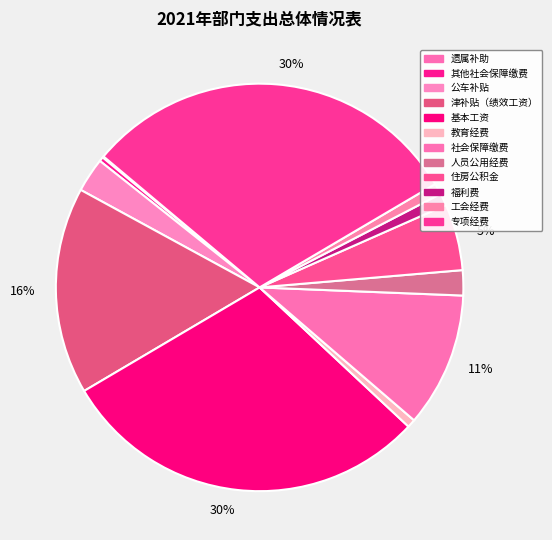

To the nearest percent, what is the difference between the largest and smallest slice percentages?

30%